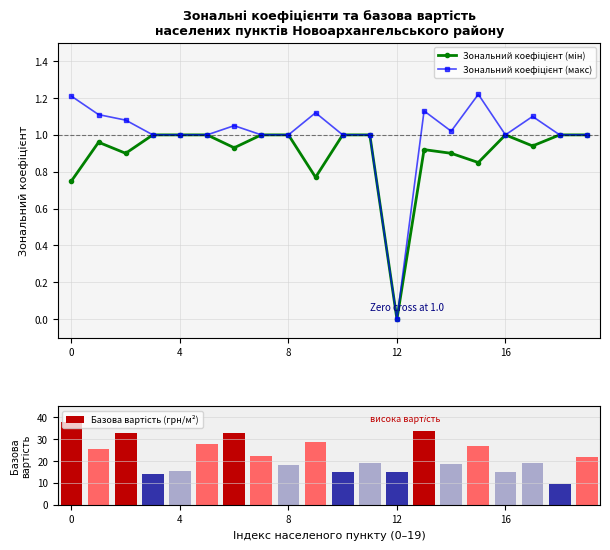

The value of Зональний коефіцієнт (макс) at 6 is 1.1. True or false?

True